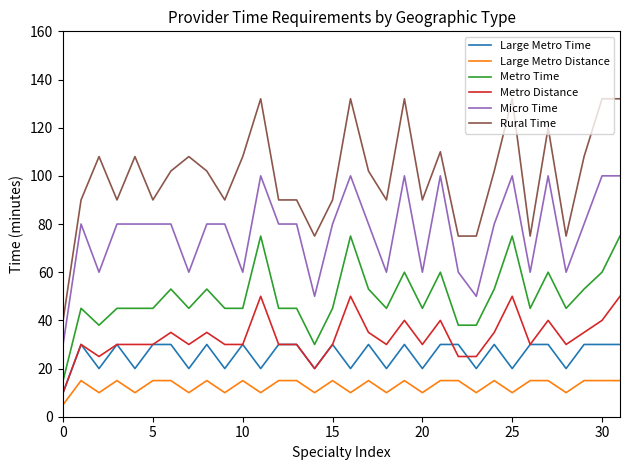

True or false: Micro Time and Metro Time cross at least once.

False